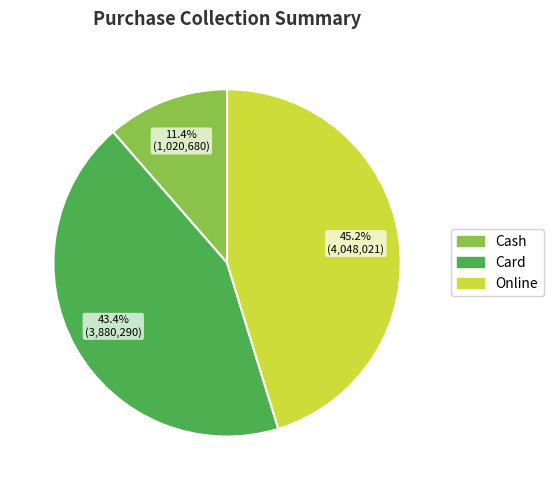

To the nearest percent, what portion does Card represent?

43%